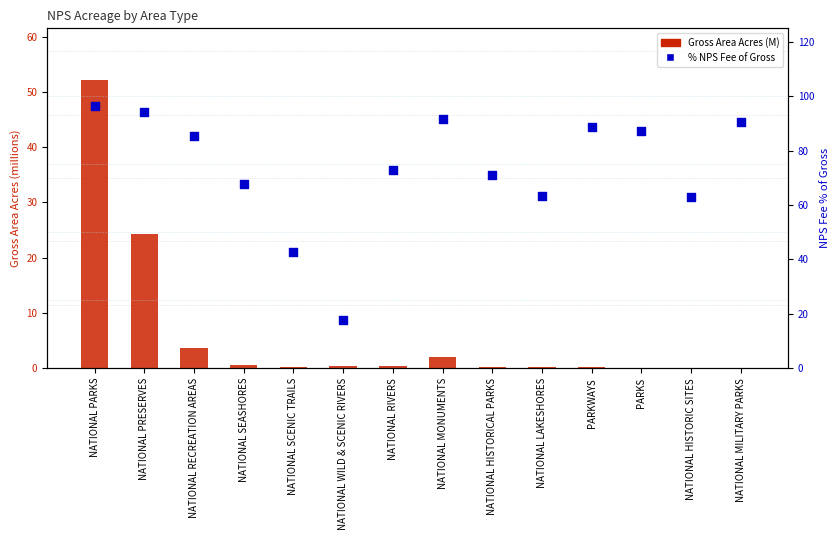

What is the total value across all series at NATIONAL PRESERVES?

118.3